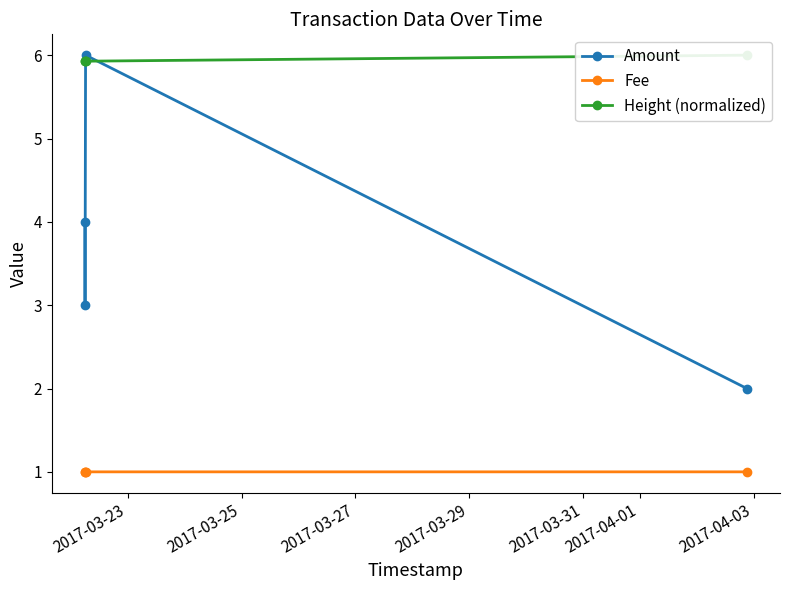

Reading left to right, extract all data points from this chart.

Amount: 4.0	3.0	6.0	2.0
Fee: 1.0	1.0	1.0	1.0
Height (normalized): 5.9	5.9	5.9	6.0